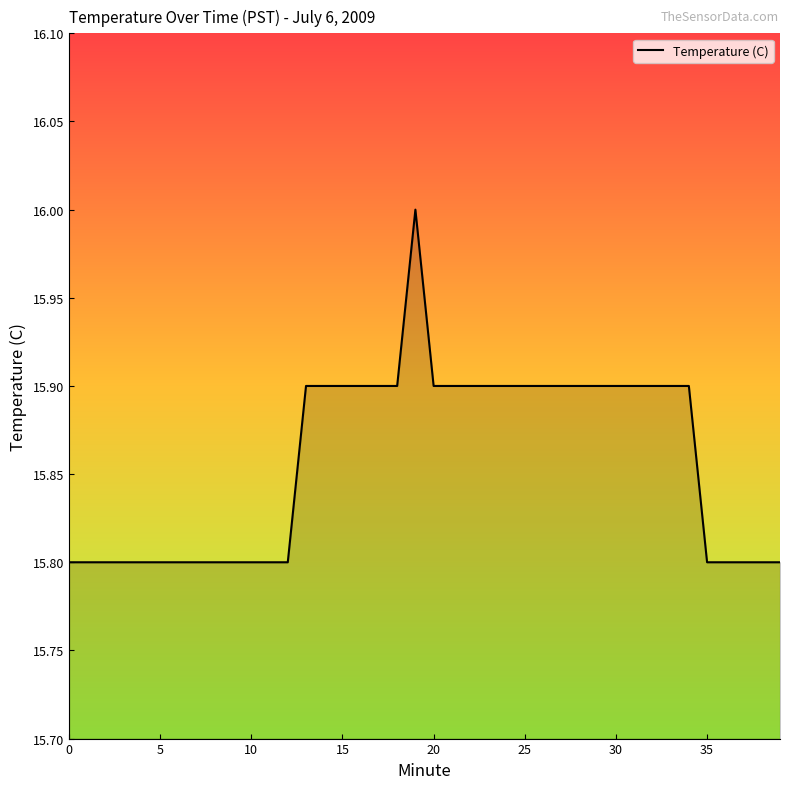

What is the maximum value shown in the chart?

16.0